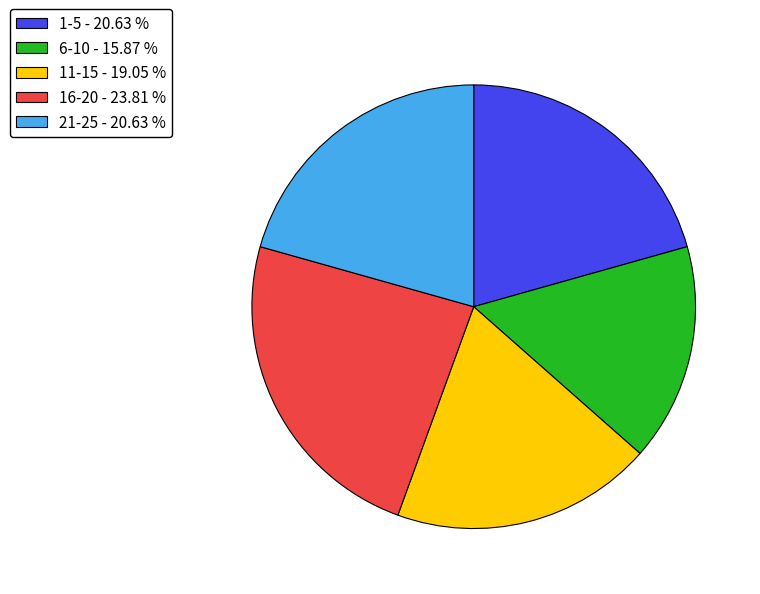

Which has a higher value, 16-20 - 23.81 % or 1-5 - 20.63 %?

16-20 - 23.81 %